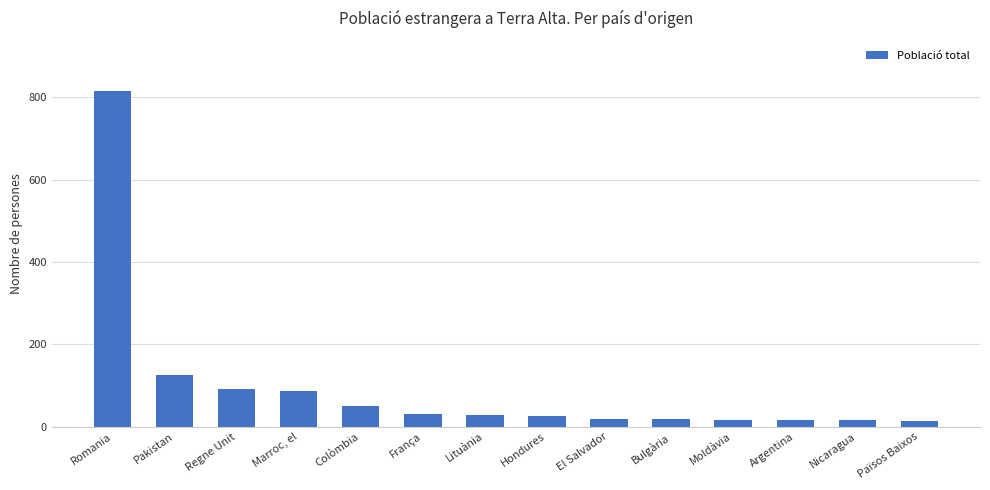

What is the difference between the maximum and minimum values?

801